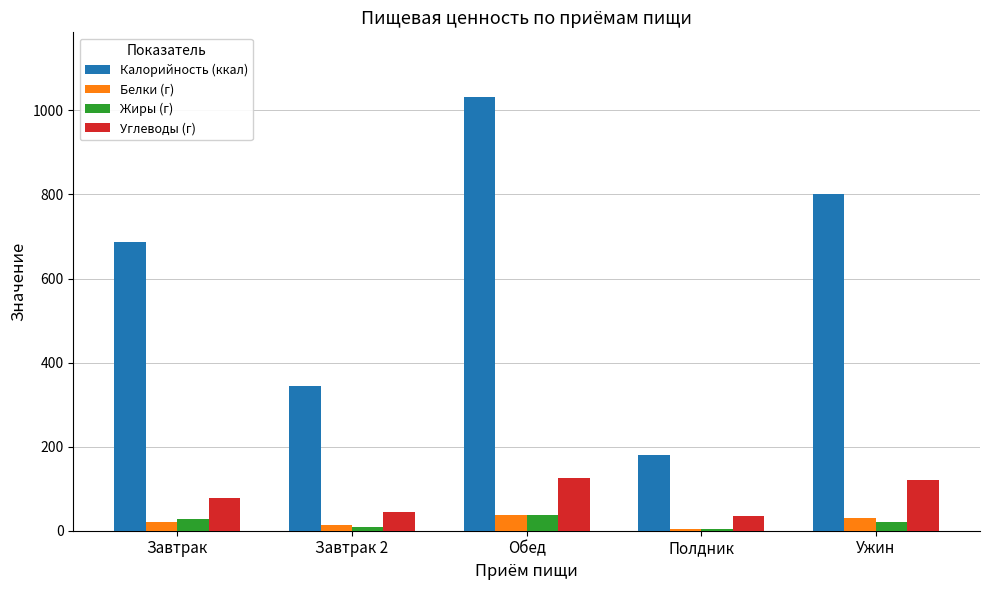

At which category is the sum across all series the highest?

Обед